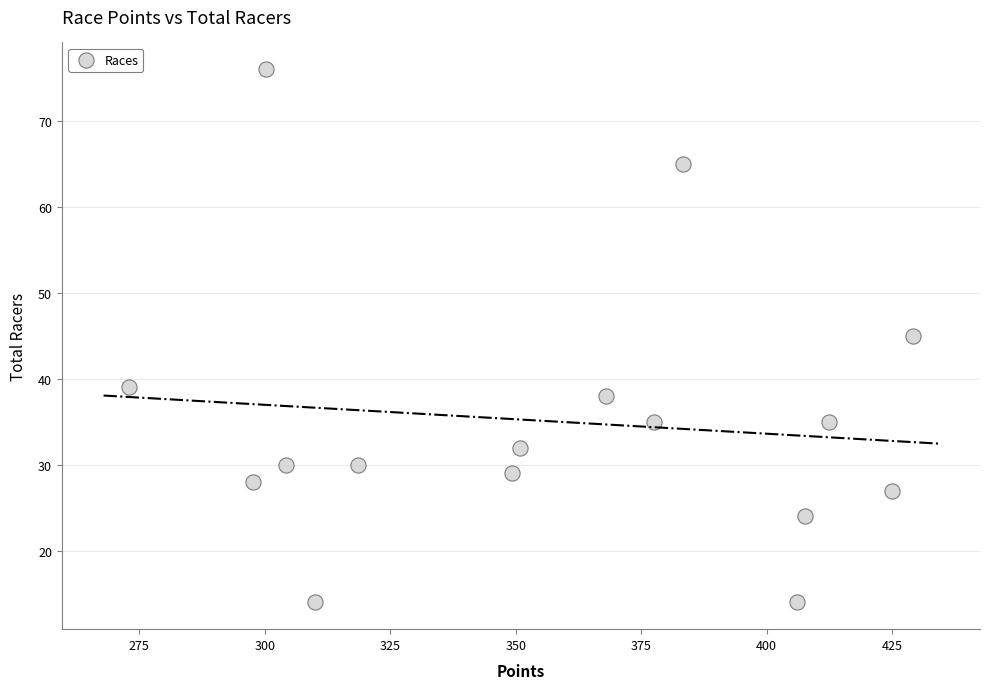

What is the range of Y values (max minus min)?

62